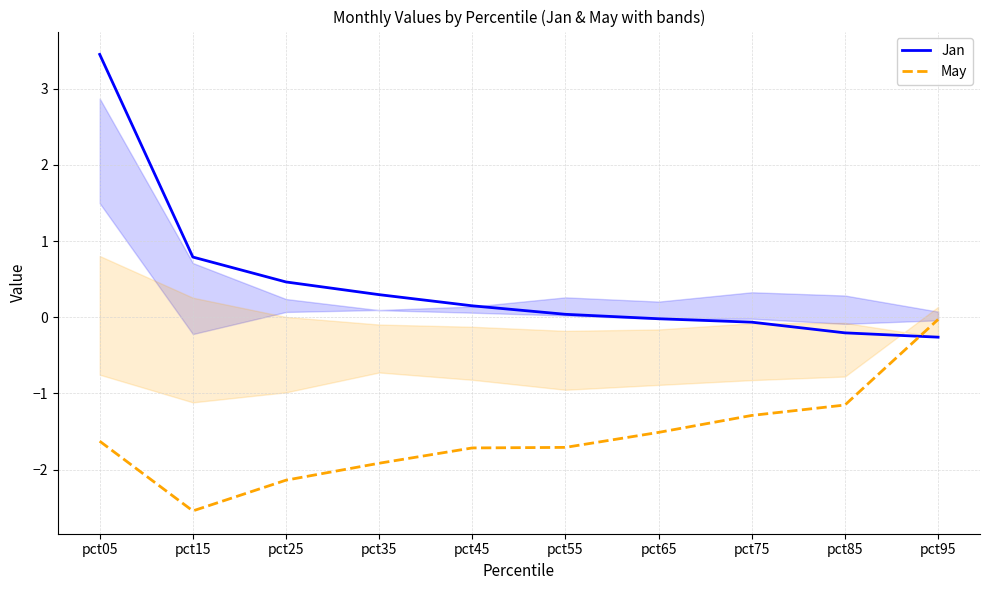

Between which two adjacent categories do Jan and May first intersect?

pct85 and pct95